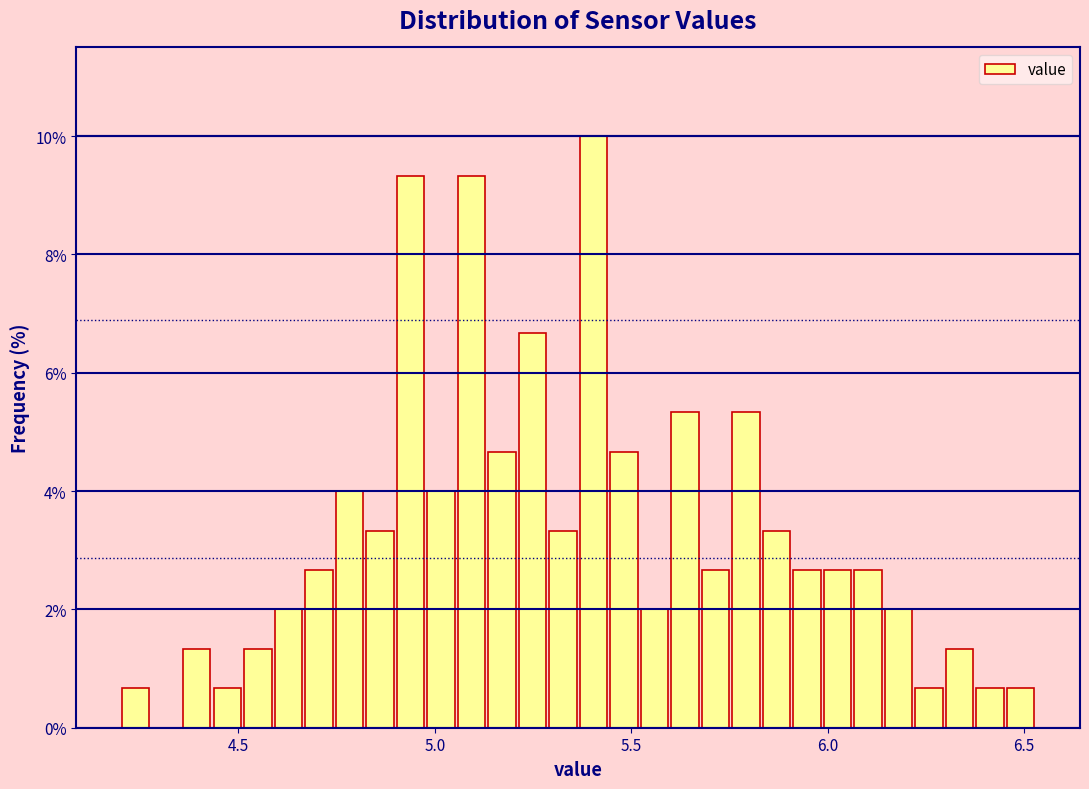

Around what value on the x-axis is the tallest bar? Give the approximate position of its centre, as read against the axis.

5.40